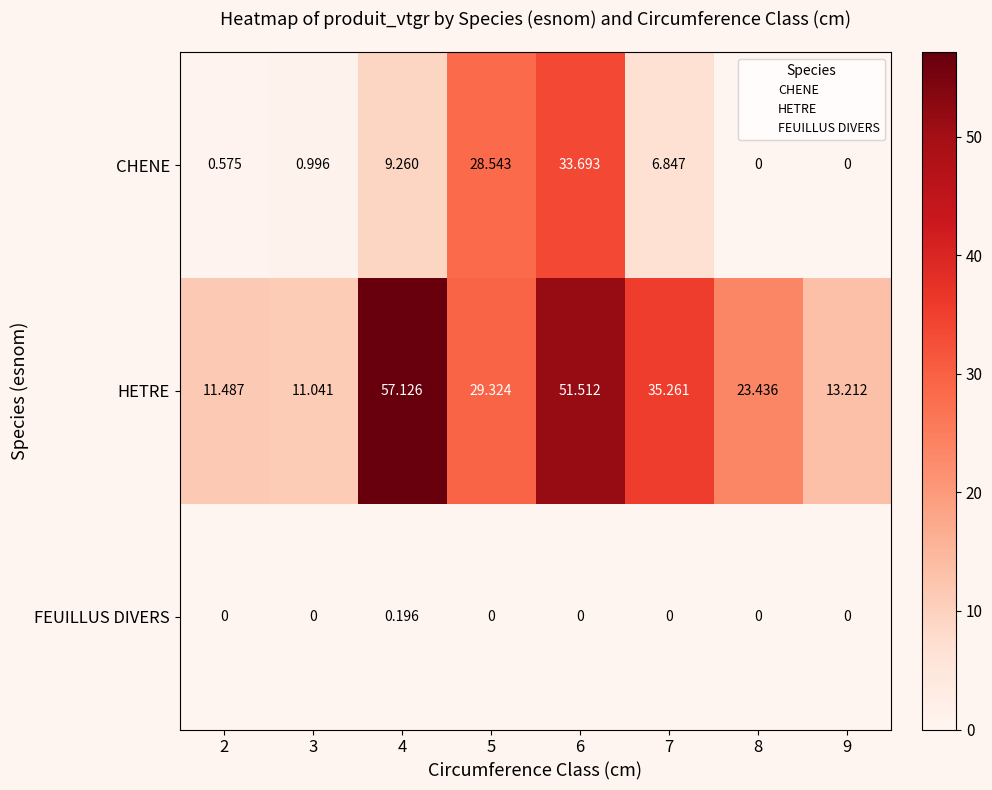

How many series are shown in this chart?

3